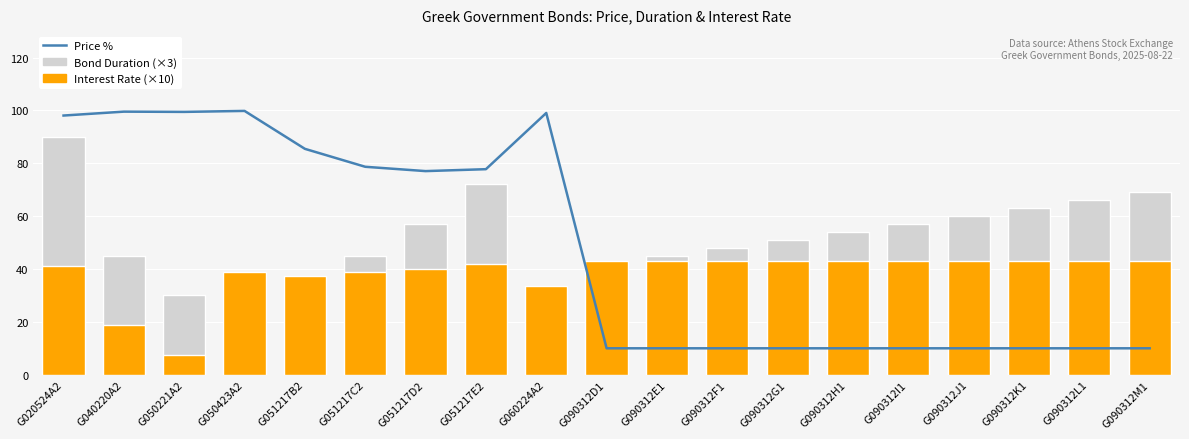

What is the sum of all Interest Rate (×10) values?

728.5